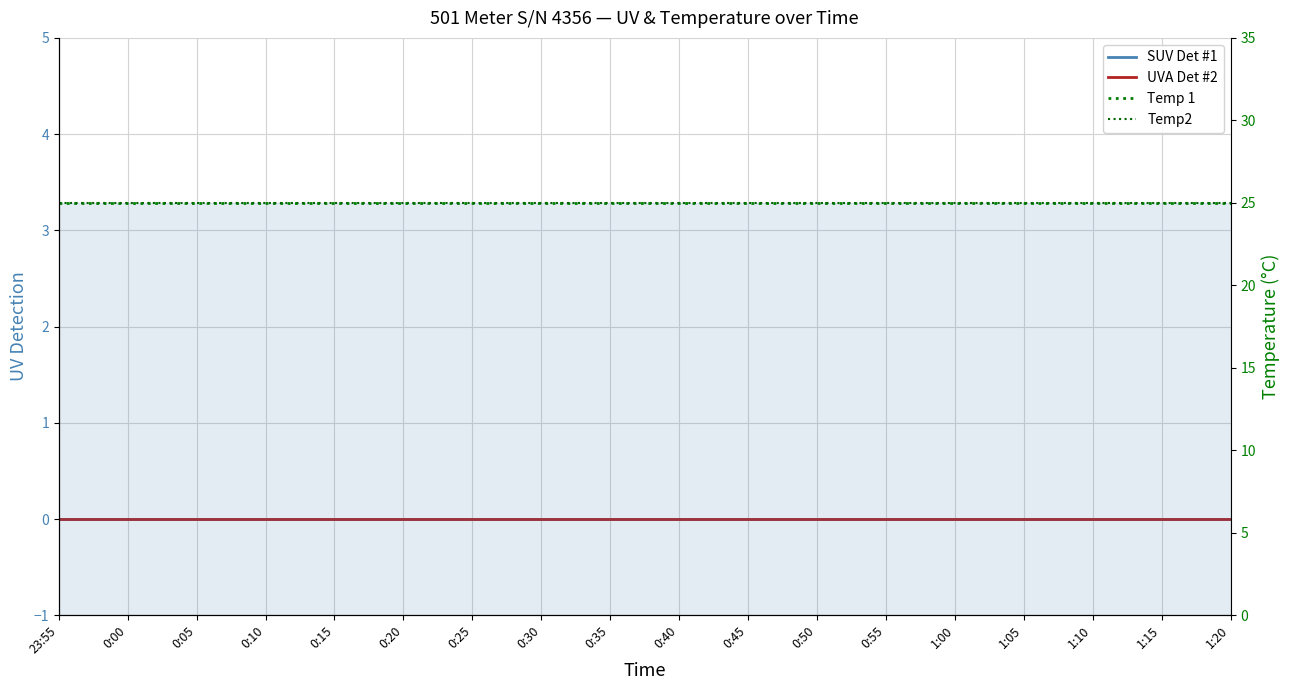

True or false: SUV Det #1 has a value of 0 at 0:25.

True